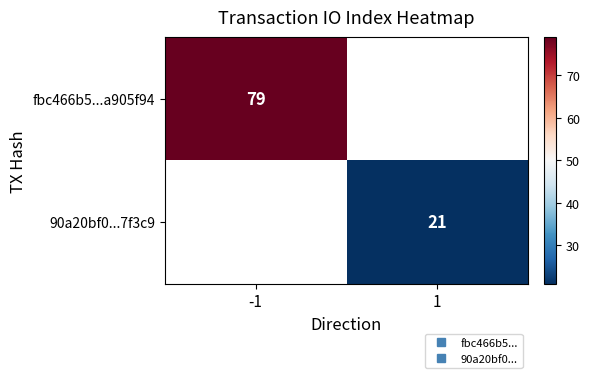

The fbc466b5...a905f94 series shows 79.0 at -1. True or false?

True